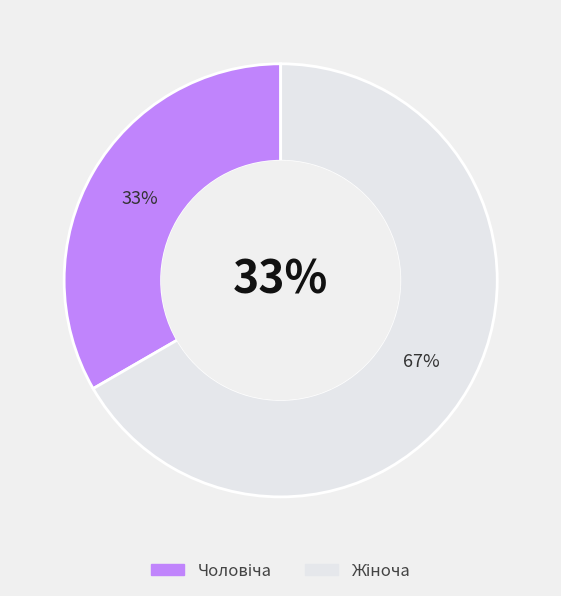

To the nearest percent, what is the combined percentage of Жіноча and Чоловіча?

100%